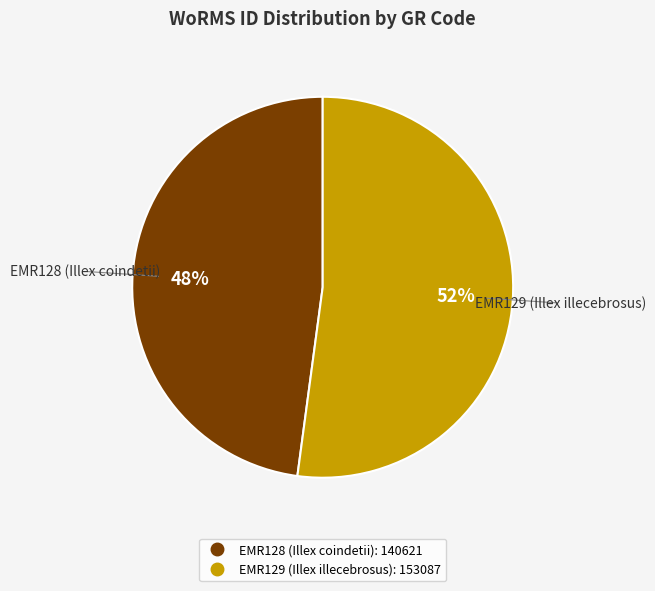

Which category has the smallest portion of the pie?

EMR128 (Illex coindetii)